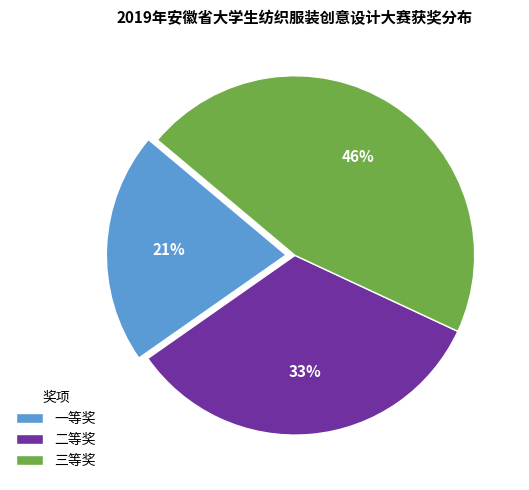

To the nearest percent, what is the difference between the largest and smallest slice percentages?

25%